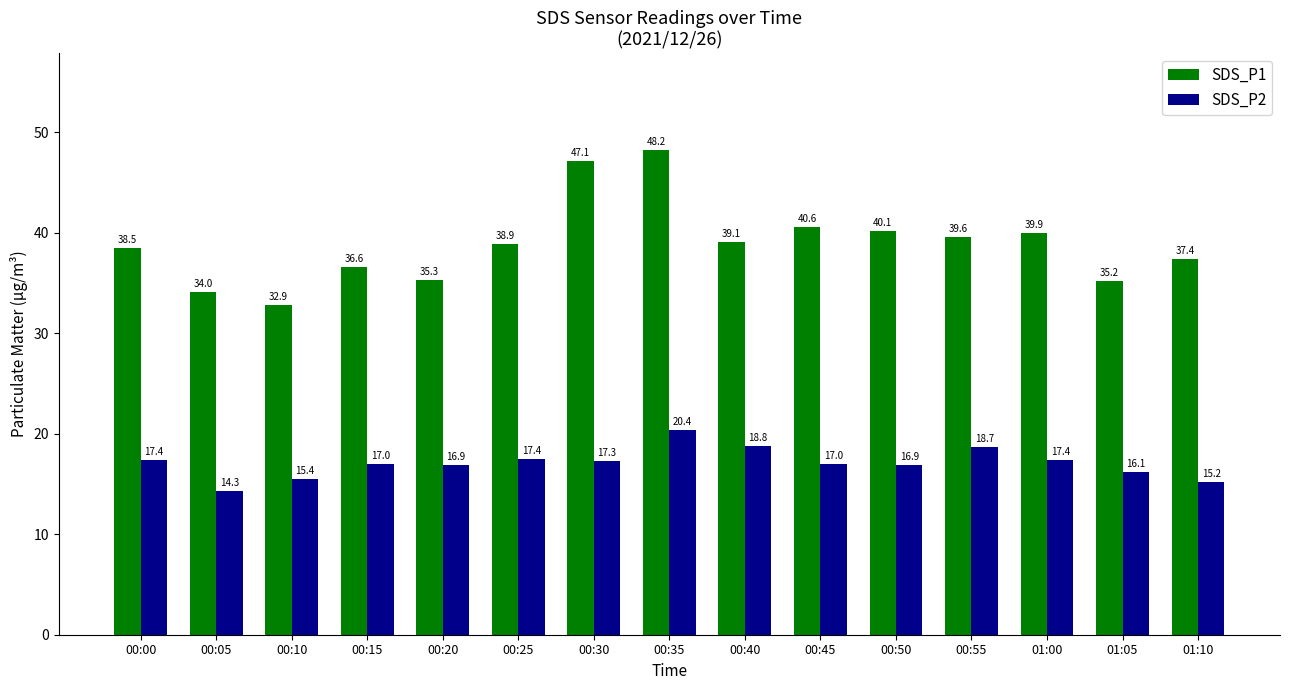

Is the value of SDS_P1 at 00:35 greater than the value of SDS_P2 at 00:00?

Yes